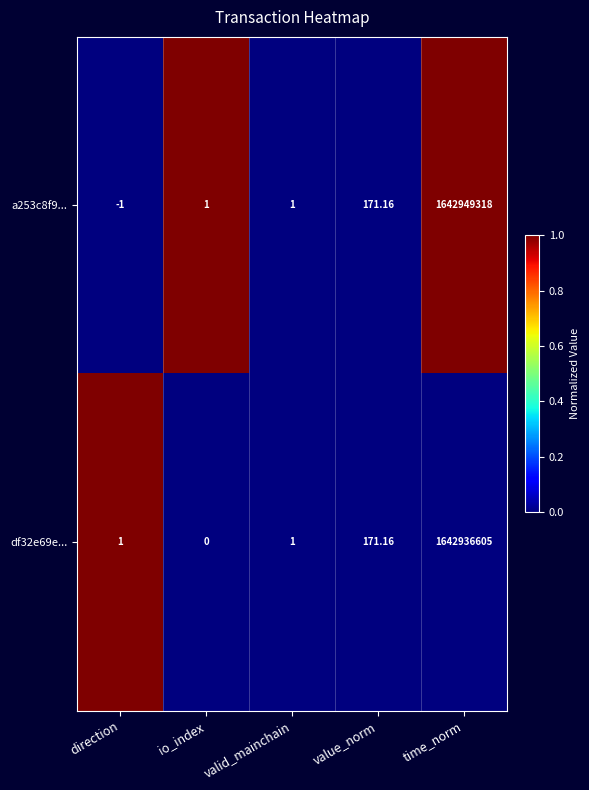

At which category is the sum across all series the highest?

time_norm